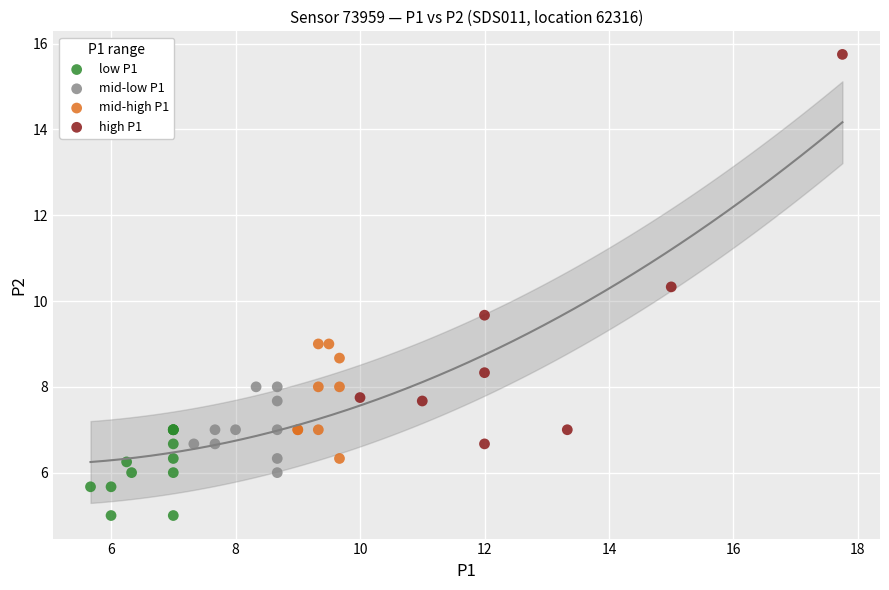

Which series reaches the minimum Y coordinate?

low P1